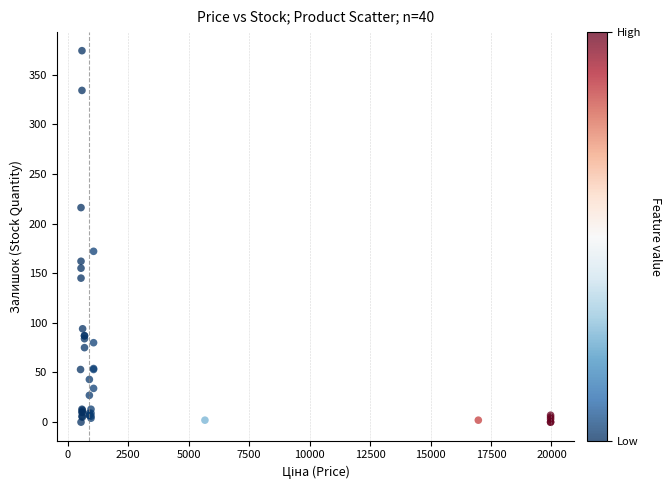

What Y value in the scatter plot is closest to 187?

172